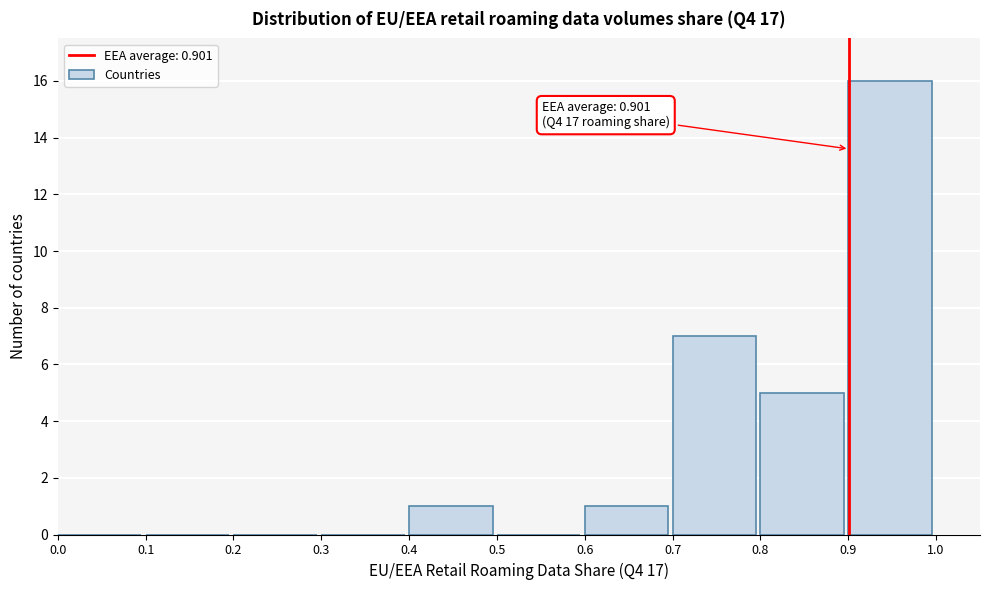

Which range on the x-axis has the tallest bar?

0.9 to 1.0